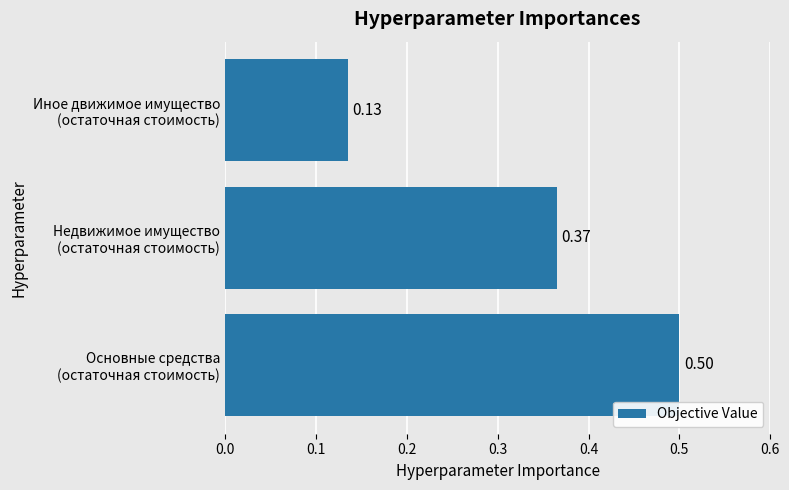

How many bars are there in total?

3